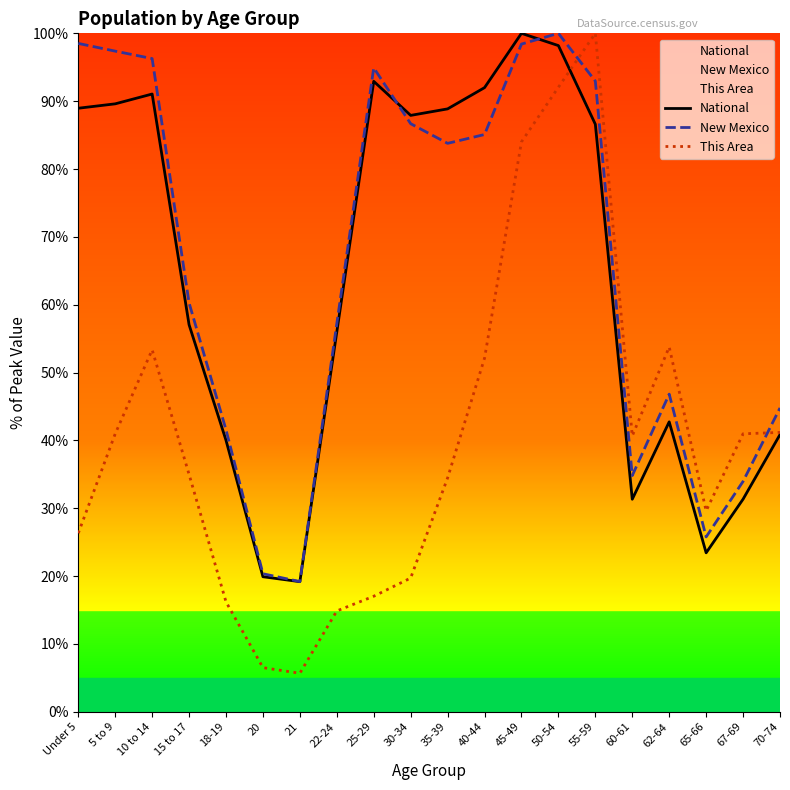

True or false: National has more than 2 interior local peaks.

True